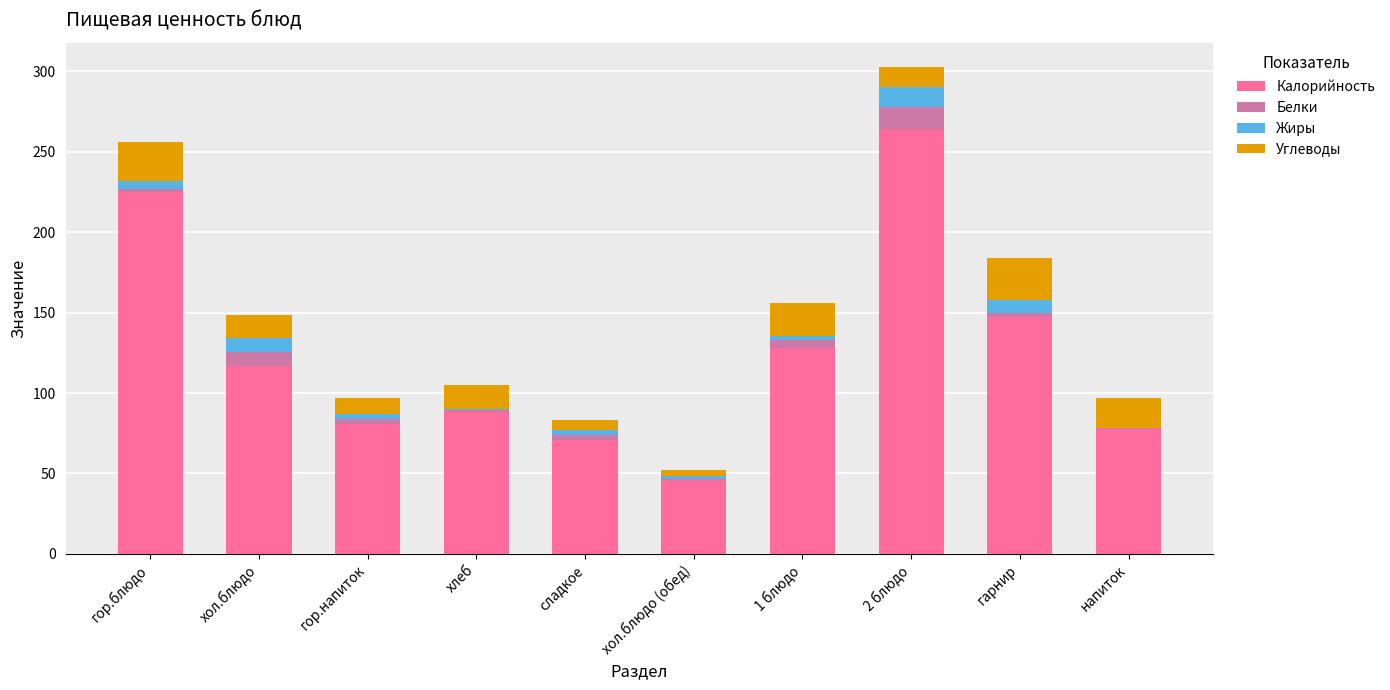

How many series are shown in this chart?

4